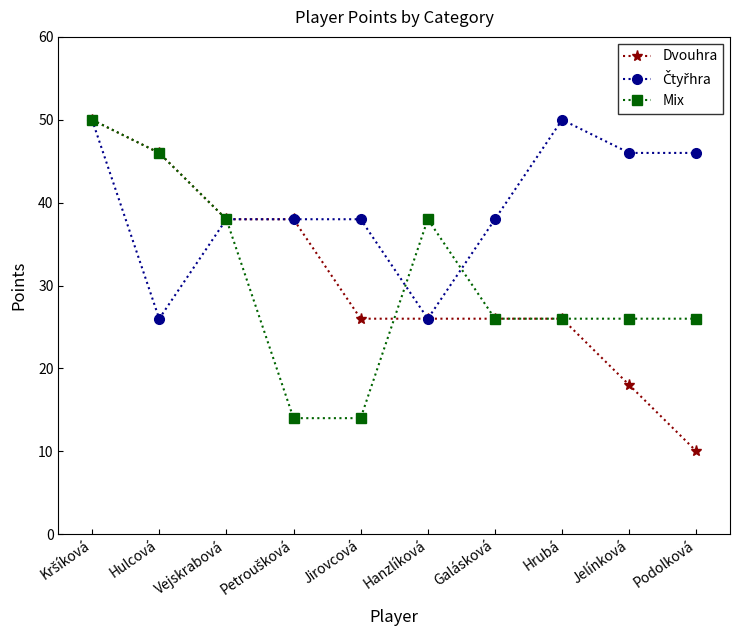

Which series has the widest spread of values?

Dvouhra